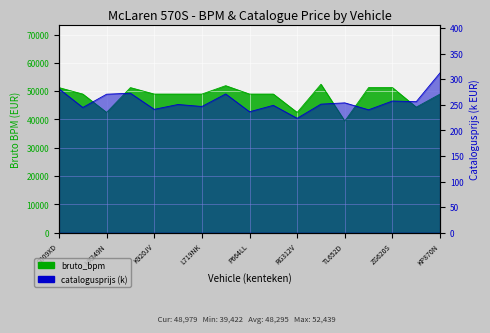

Reading left to right, transcribe all the data shown in this chart.

bruto_bpm: 51258.0	48975.0	42485.0	51258.0	48979.0	48979.0	48979.0	51940.0	48979.0	48979.0	42485.0	52439.0	39422.0	51258.0	51258.0	44361.0	48979.0
catalogusprijs: 281.3	244.8	270.7	272.6	241.1	250.6	246.7	271.2	236.4	249.0	223.6	251.3	253.8	240.2	257.4	256.1	312.4